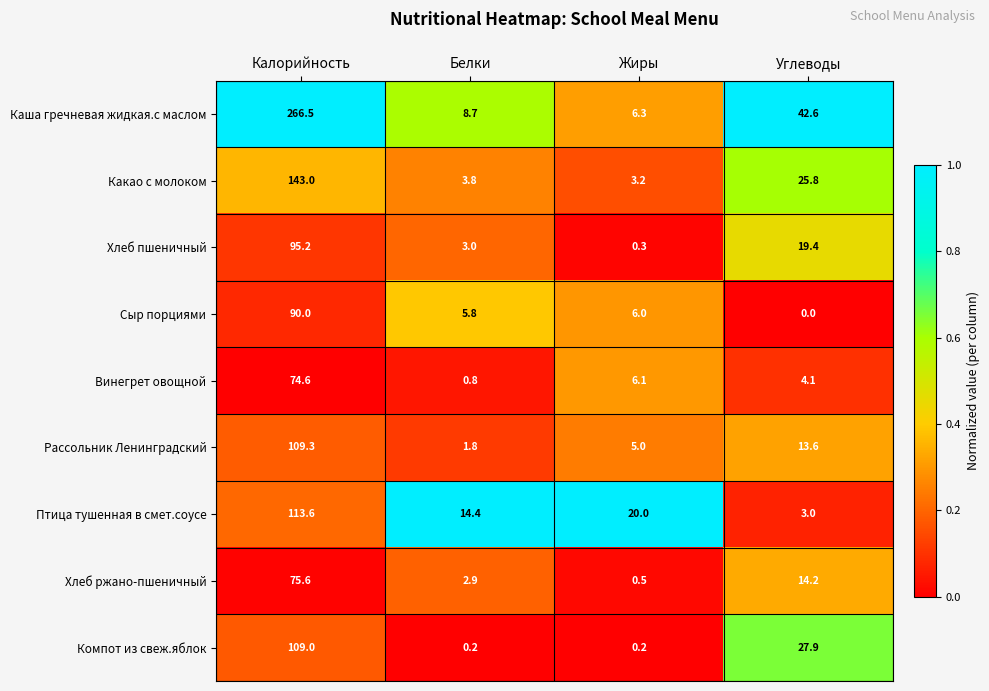

The value of Винегрет овощной at Жиры is 6.1. True or false?

True